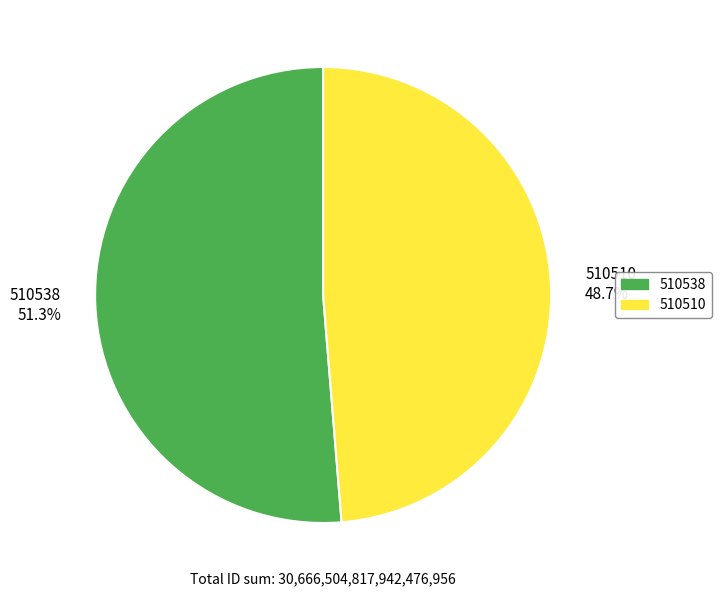

Is there a majority slice in this chart?

Yes